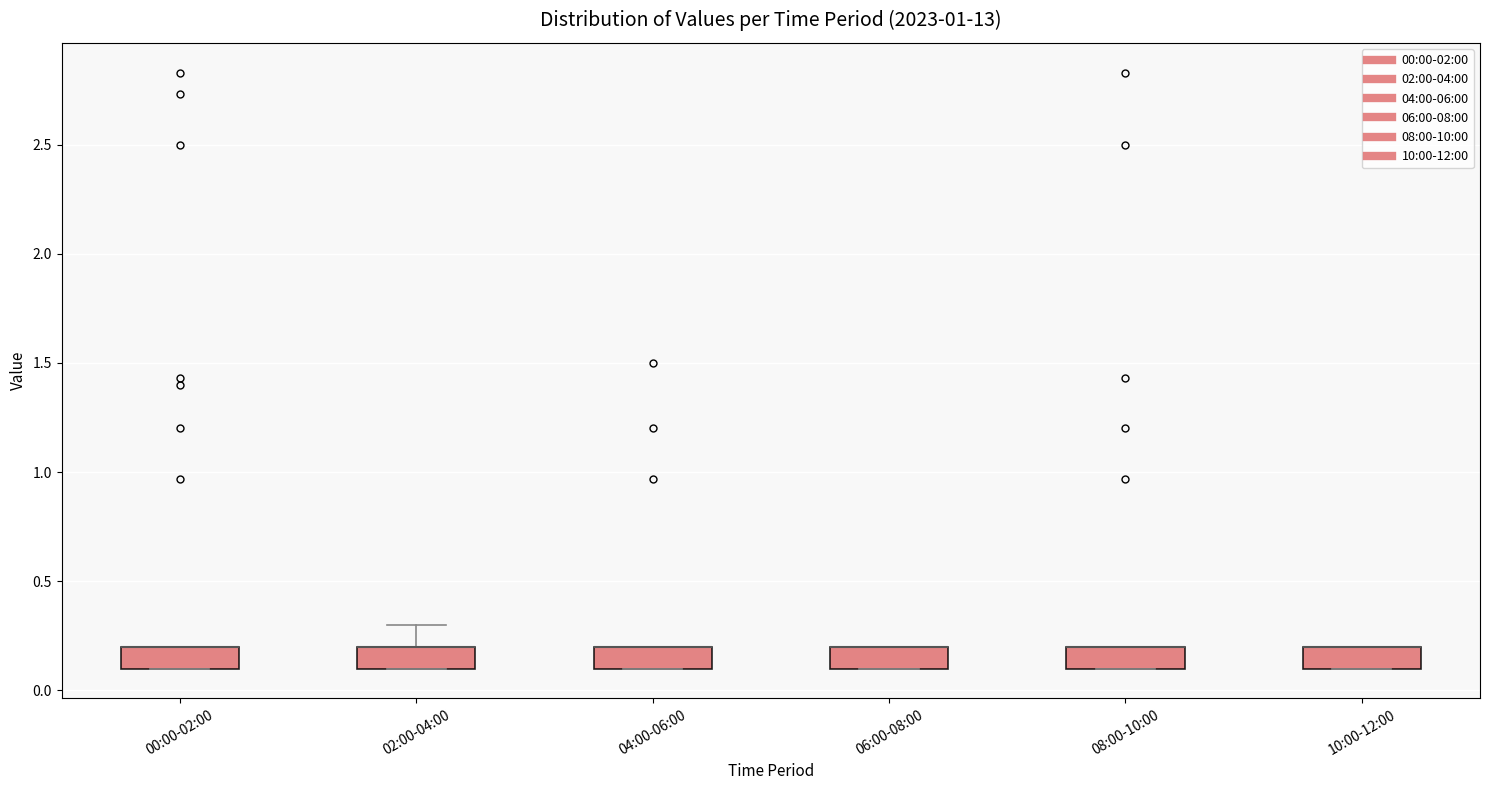

Where is the upper edge of the box for 08:00-10:00 on the y-axis? The values are not printed on the chart, so give them approximately, as read against the axis.

0.2